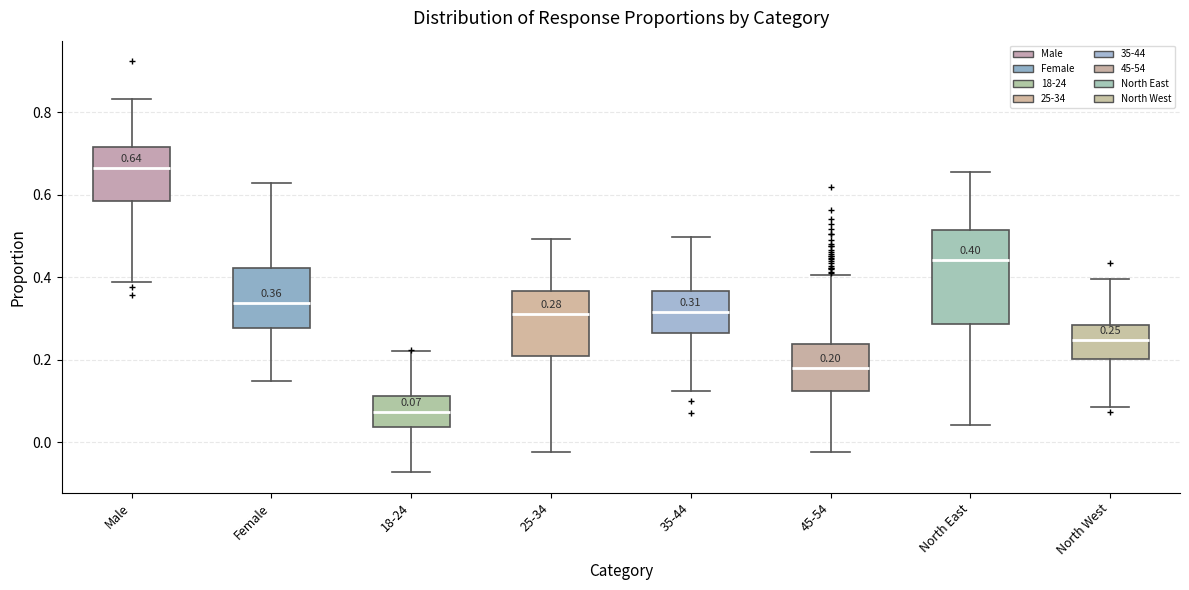

Which box's median line is the highest?

Male